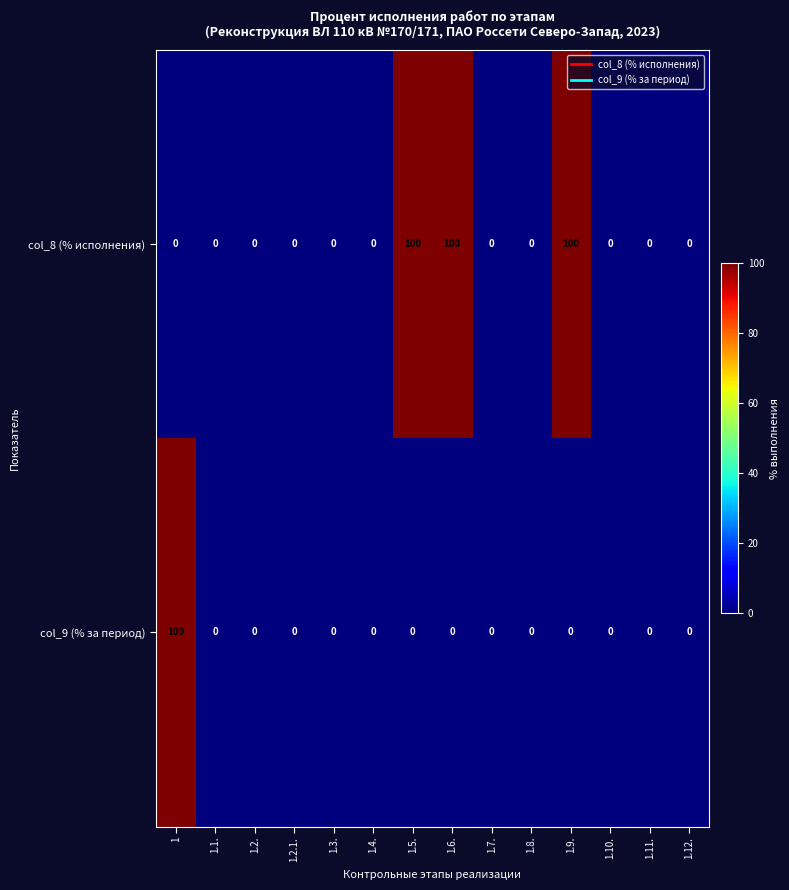

What is the average value of the col_9 (% за период) series?

7